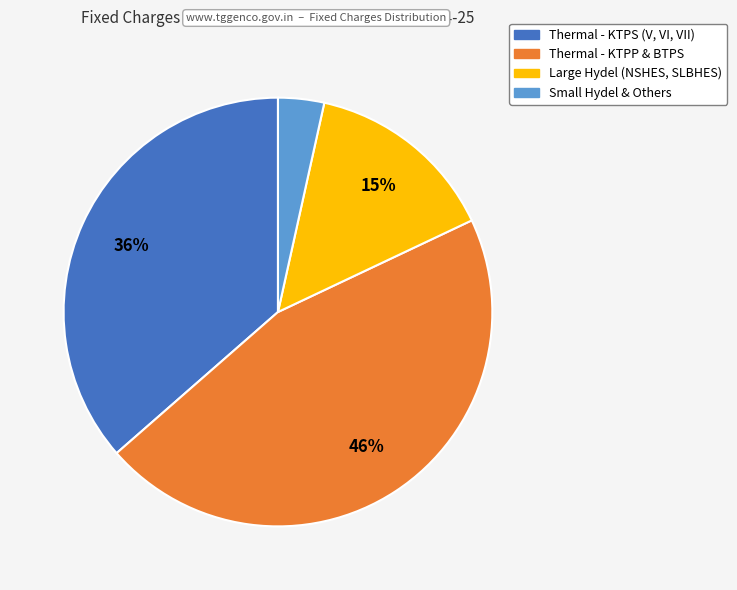

Does any single category account for the majority?

No